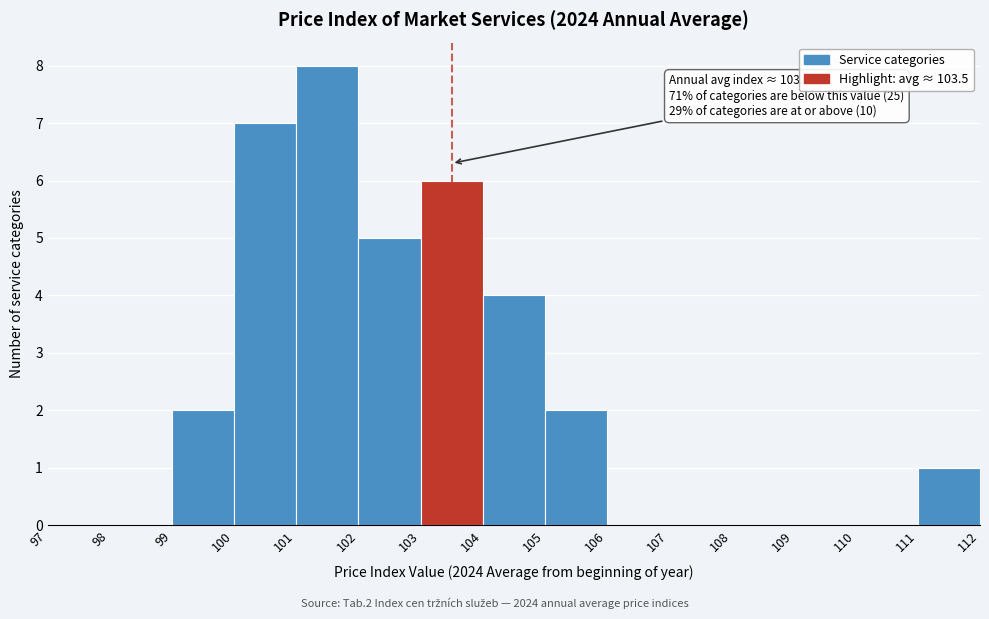

Which range on the x-axis has the tallest bar?

101 to 102